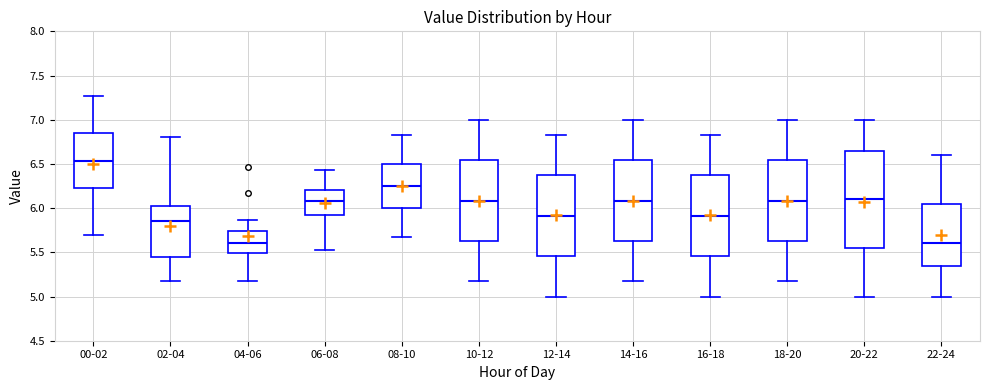

Comparing the boxes themselves (not the whiskers), which one is the tallest?

20-22